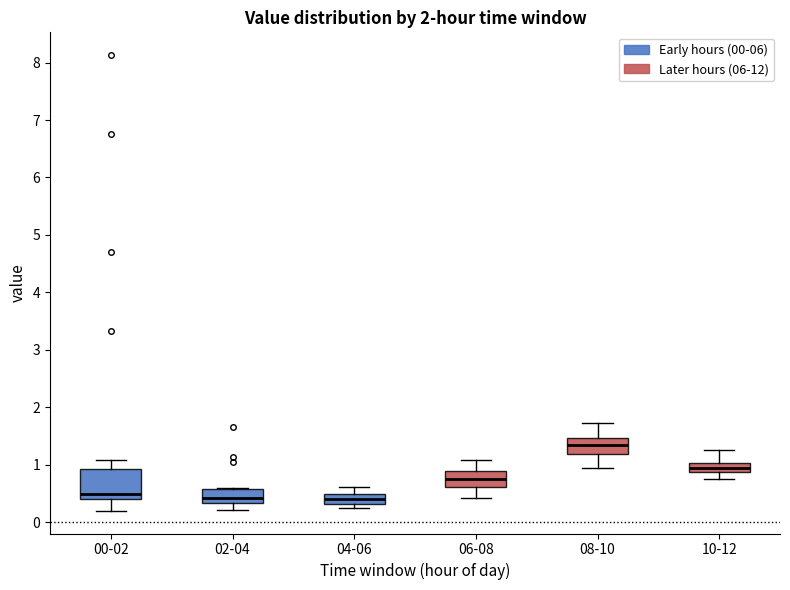

Where does the lower whisker of the box for 00-02 end on the y-axis? The values are not printed on the chart, so give them approximately, as read against the axis.

0.2